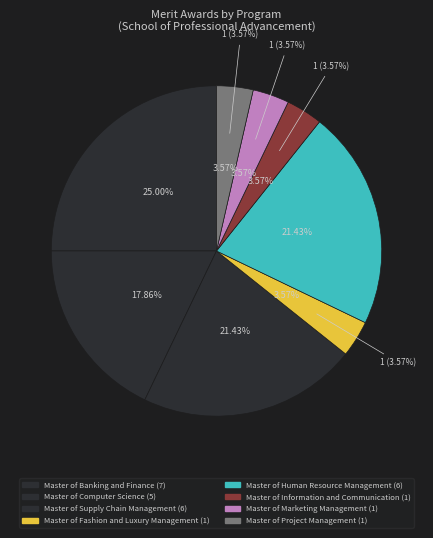

How many segments does this pie chart have?

8